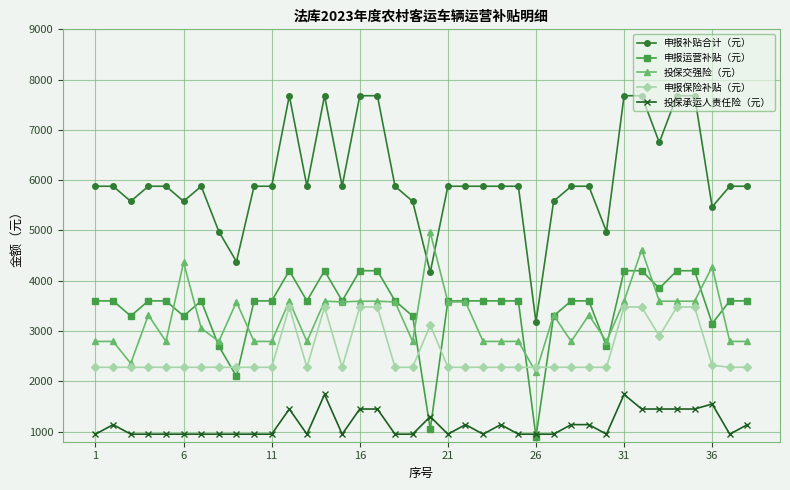

What is the minimum value shown in the chart?

900